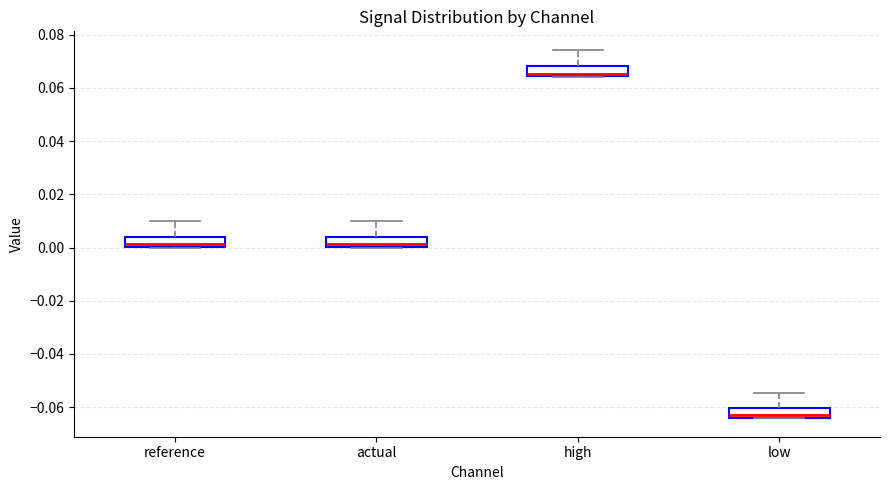

Reading left to right, transcribe this box plot: for each box, give where its median line is, the range the box spans, and where its two whiskers end, as read against the y-axis. The values are not printed on the chart, so give them approximately, as read against the axis.

reference: median 0.002, box 0.000 to 0.004, whiskers 0.000 to 0.010
actual: median 0.002, box 0.000 to 0.004, whiskers 0.000 to 0.010
high: median 0.066, box 0.064 to 0.068, whiskers 0.064 to 0.074
low: median -0.062, box -0.064 to -0.060, whiskers -0.064 to -0.054